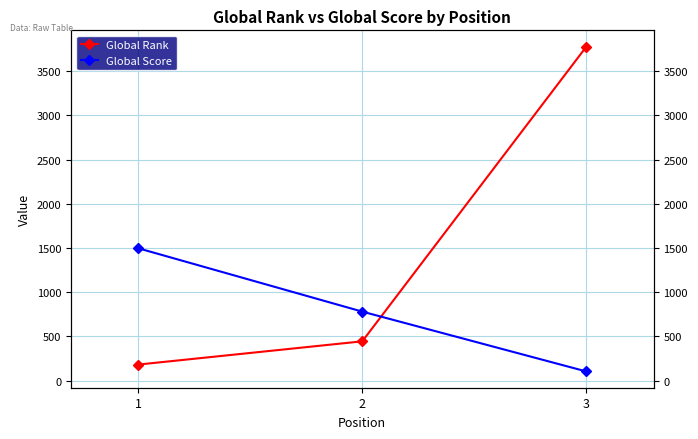

Reading left to right, transcribe all the data shown in this chart.

Global Rank: 181	444	3778
Global Score: 1497	780	103